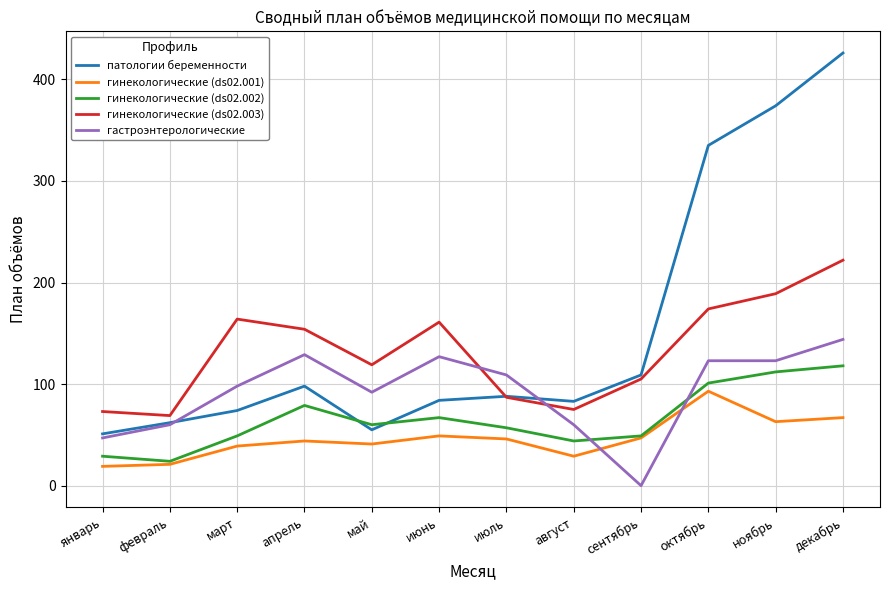

At which category is the sum across all series the highest?

декабрь